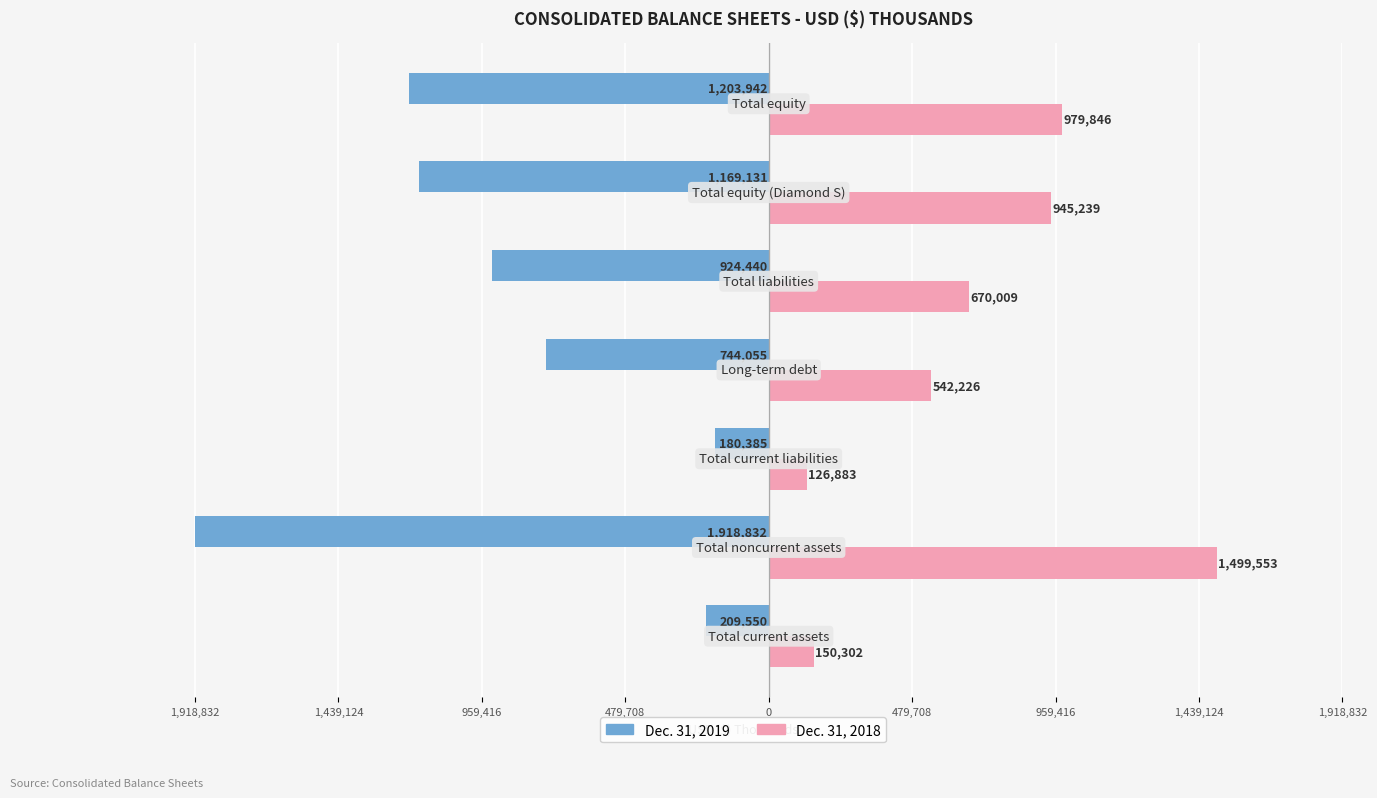

Reading right to left, extract all data points from this chart.

Dec. 31, 2019: 959,416=-1203942	479,708=-1169131	0=-924440	479,708=-744055	959,416=-180385	1,439,124=-1918832	1,918,832=-209550
Dec. 31, 2018: 959,416=979846	479,708=945239	0=670009	479,708=542226	959,416=126883	1,439,124=1499553	1,918,832=150302